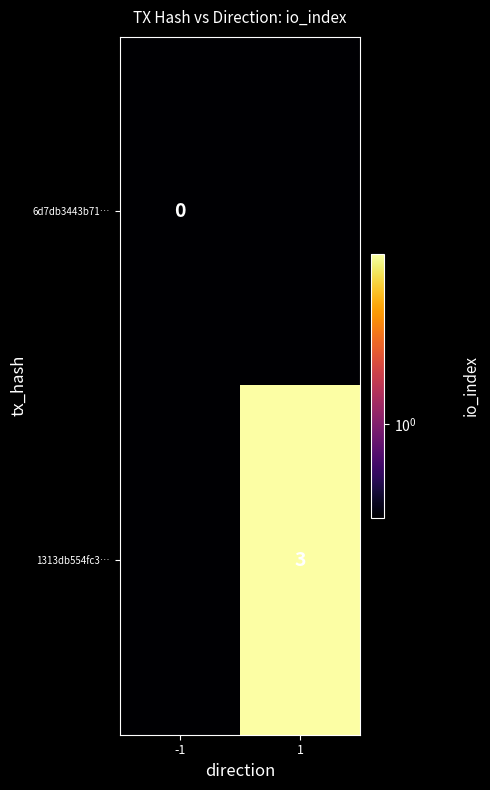

Is it true that 1313db554fc3… equals 3.0 at 1?

True